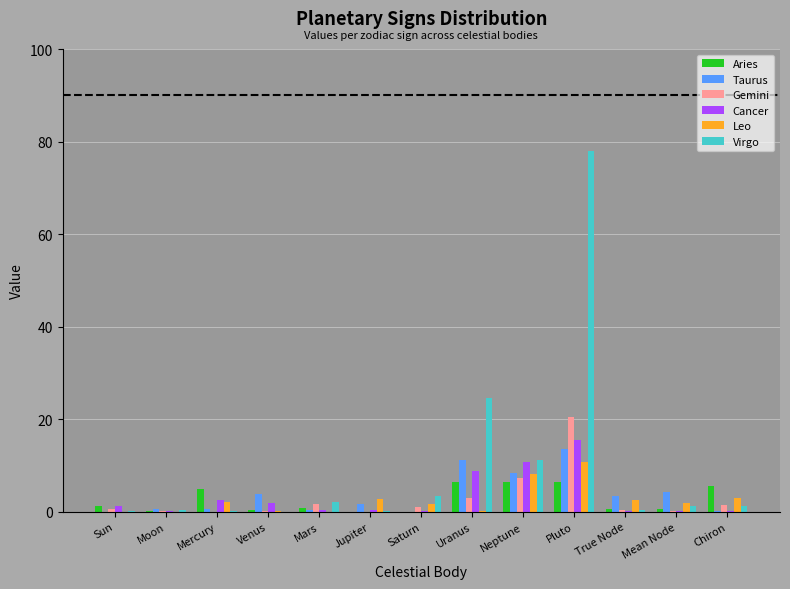

At which label does Taurus reach its peak?

Pluto